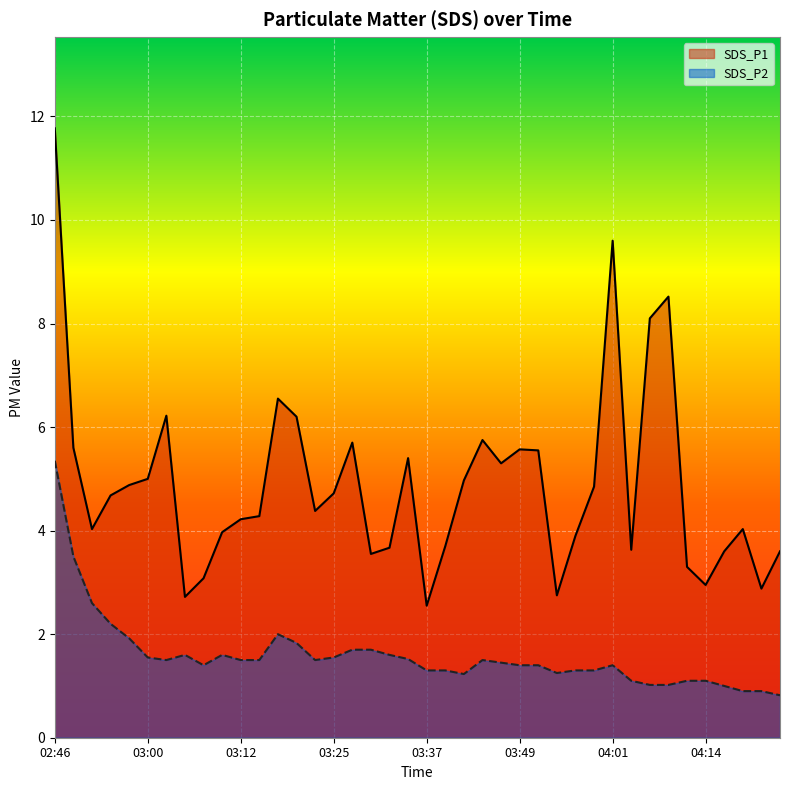

True or false: SDS_P2 and SDS_P1 intersect in this chart.

False